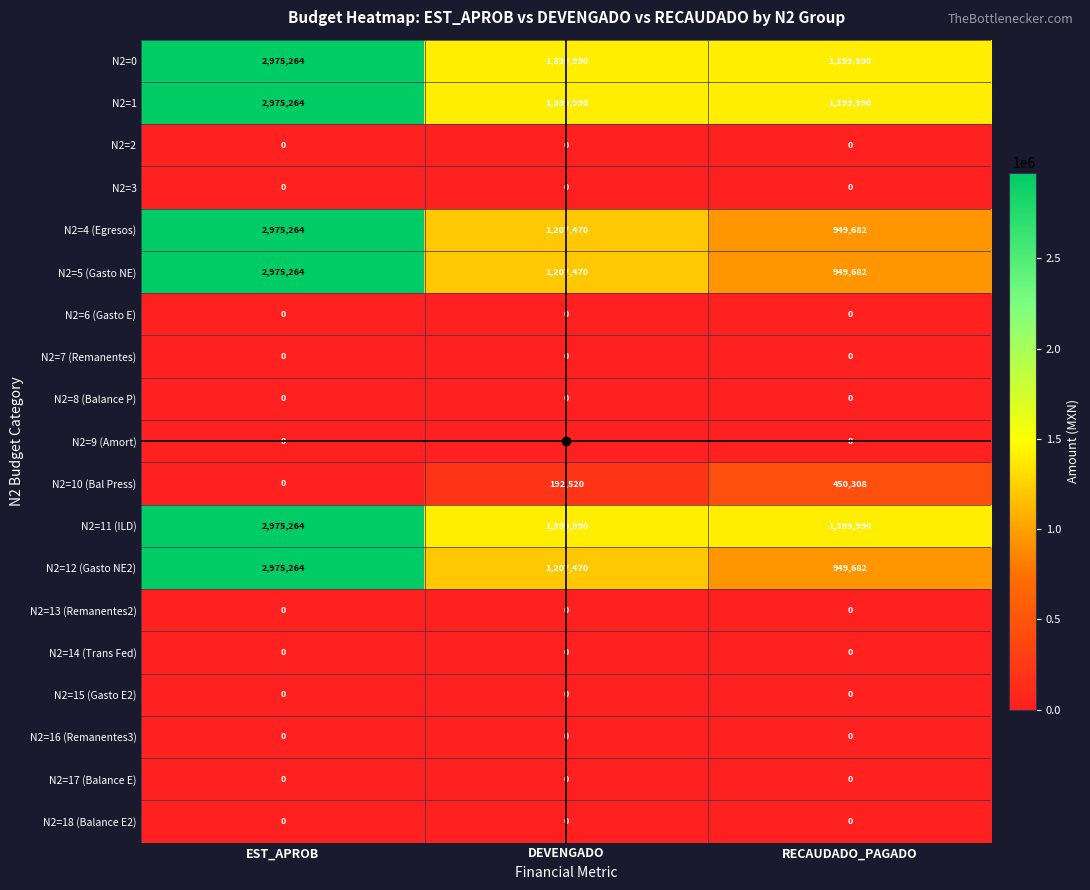

The value of N2=11 (ILD) at DEVENGADO is 1399990. True or false?

True